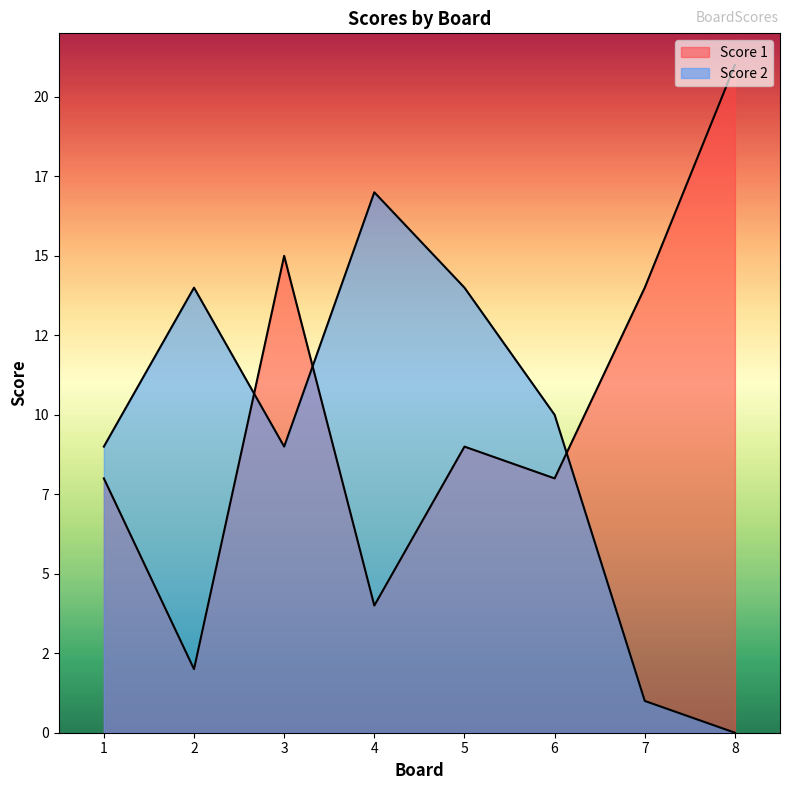

List the series in order of their overall mean, lowest first.

Score 2, Score 1